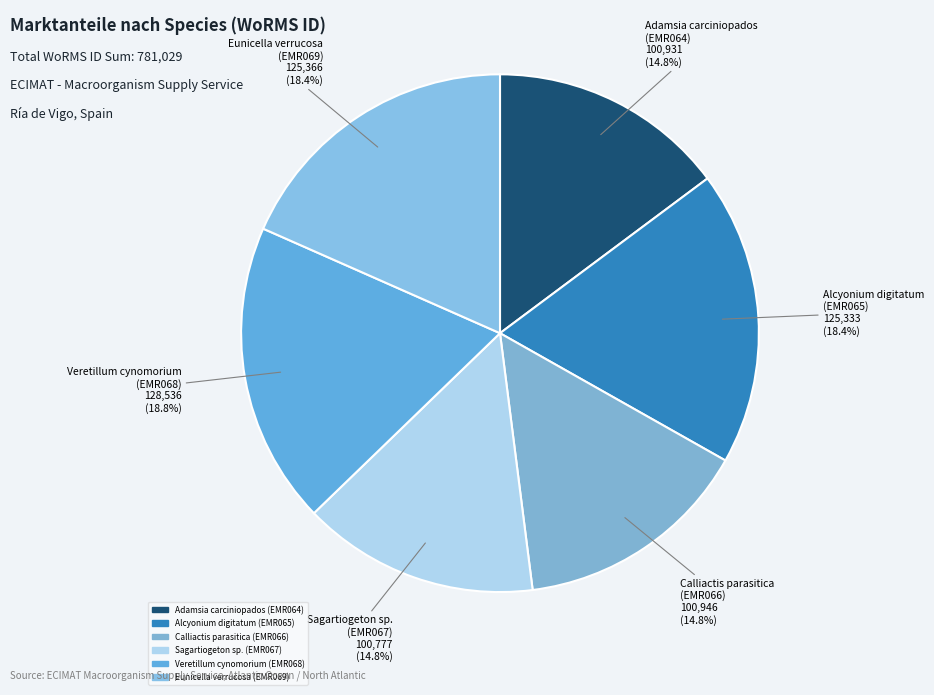

Between Adamsia carciniopados (EMR064) and Veretillum cynomorium (EMR068), which is larger?

Veretillum cynomorium (EMR068)